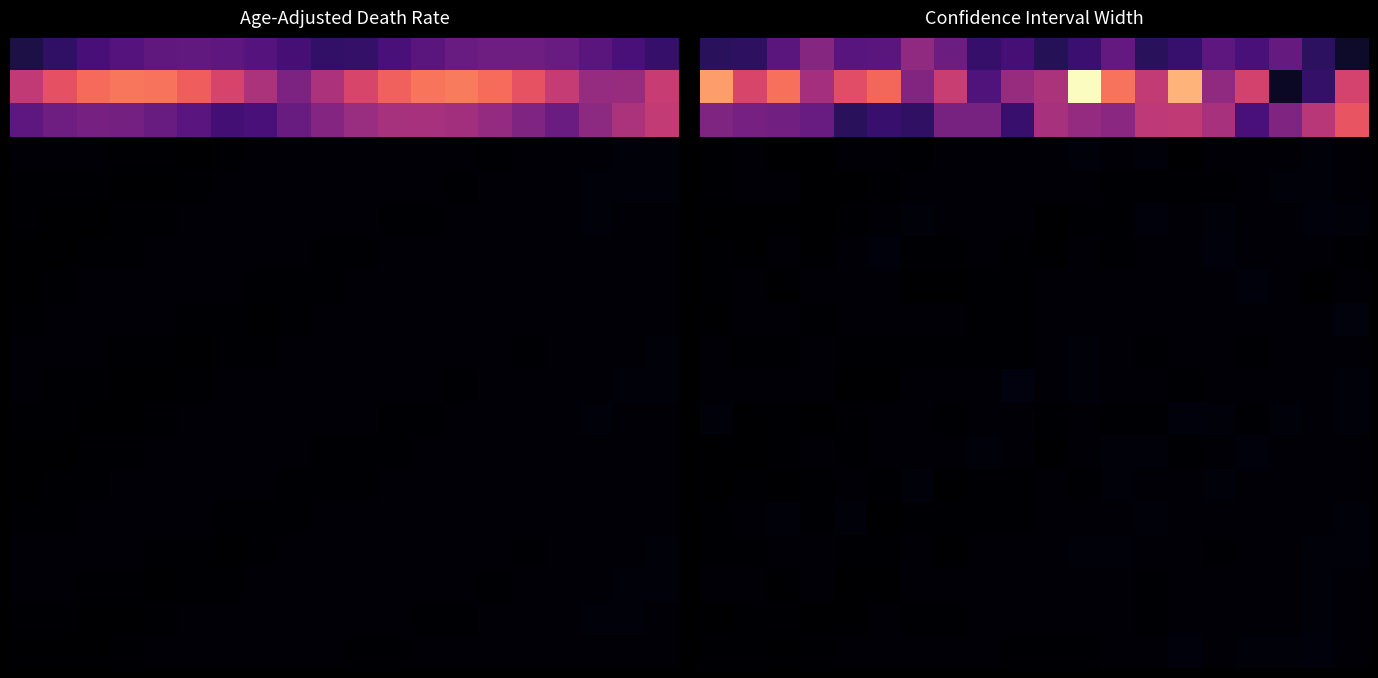

What is the total value across all series at 1?

212.3